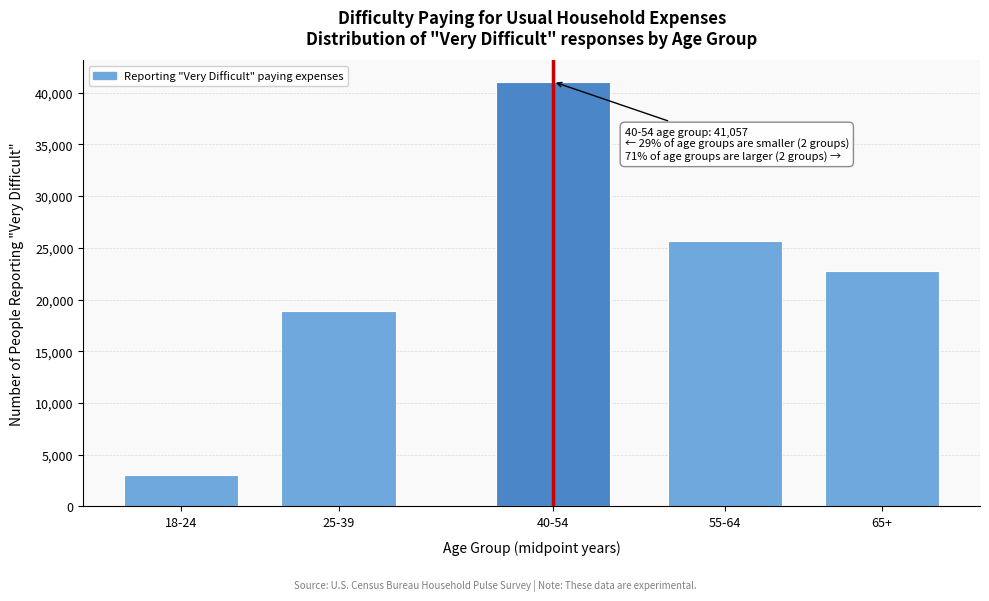

Reading right to left, what are all the values shown in this chart?

65+=22718	55-64=25643	40-54=41057	25-39=18847	18-24=3023